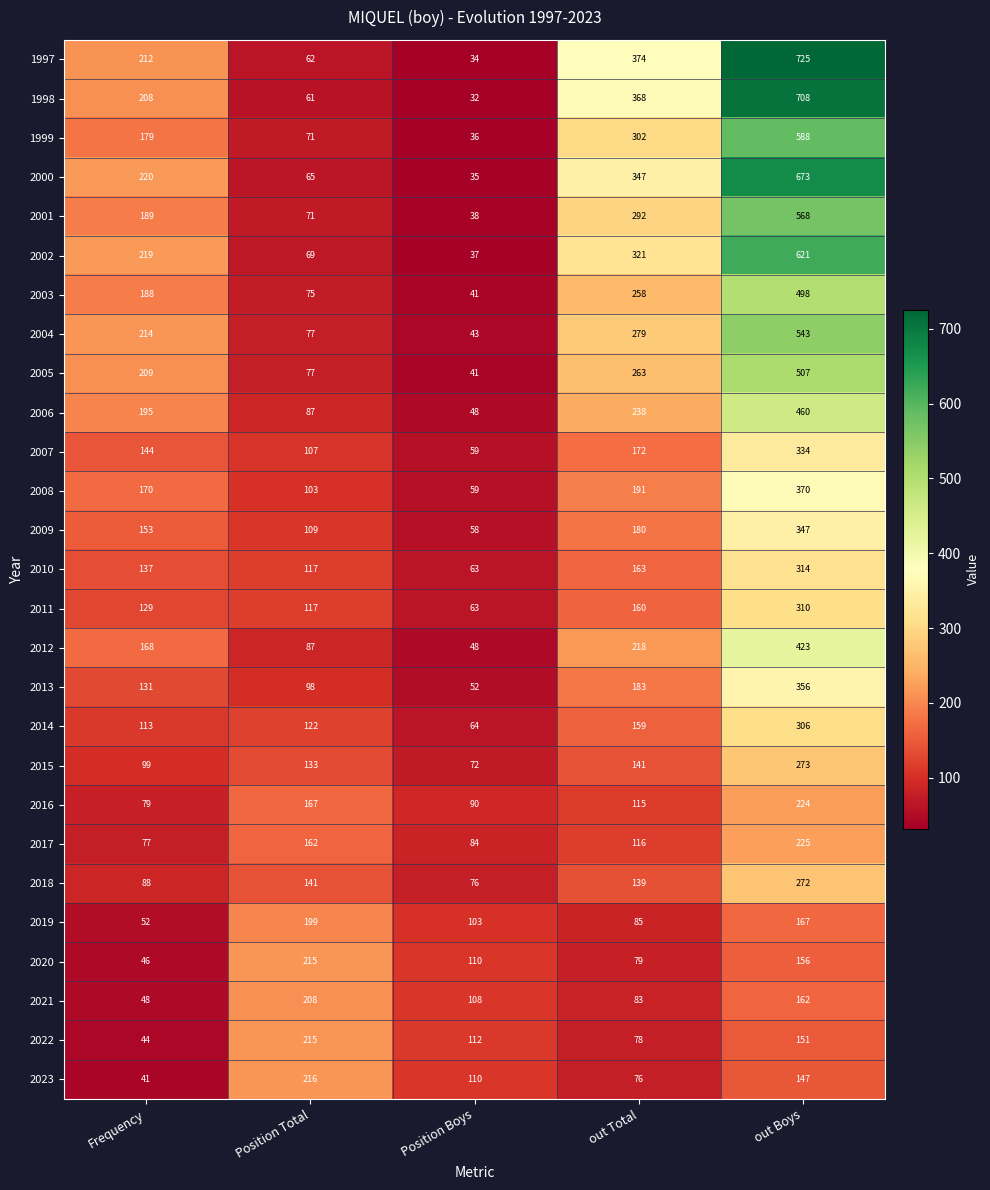

Between out Total and out Boys, which series saw the biggest shift?

1997